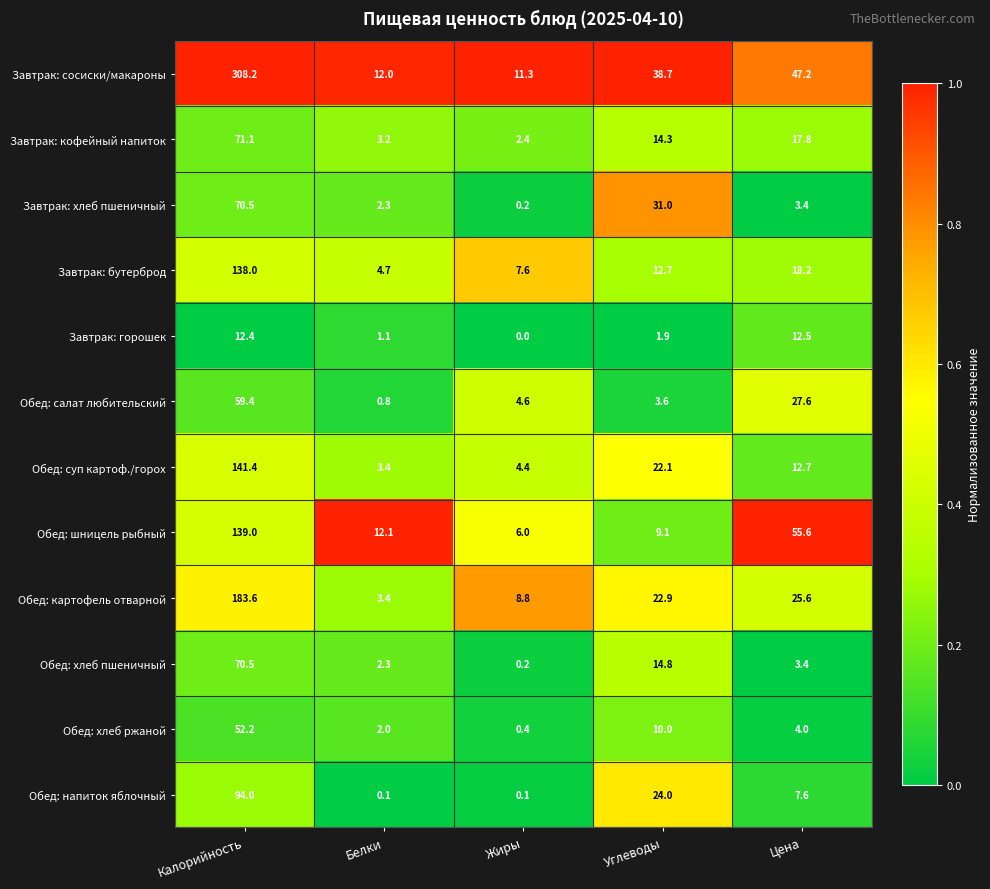

True or false: Завтрак: сосиски/макароны has a value of 2.4 at Жиры.

False